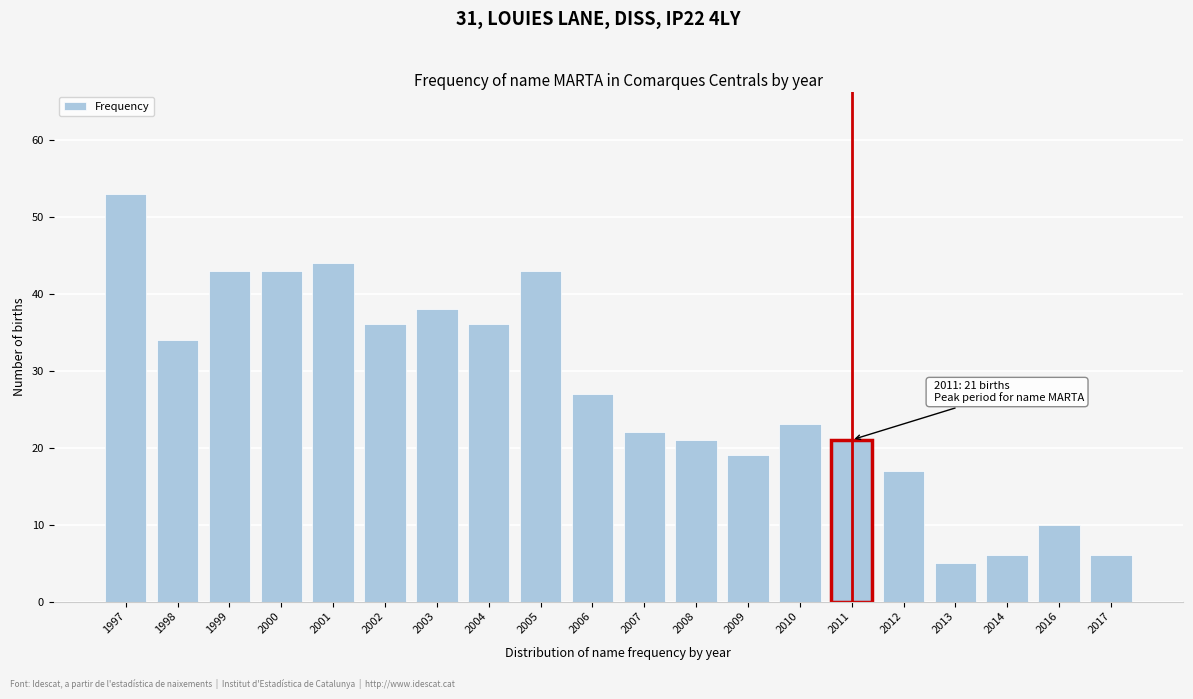

Reading right to left, extract all data points from this chart.

2017=6	2016=10	2014=6	2013=5	2012=17	2011=21	2010=23	2009=19	2008=21	2007=22	2006=27	2005=43	2004=36	2003=38	2002=36	2001=44	2000=43	1999=43	1998=34	1997=53